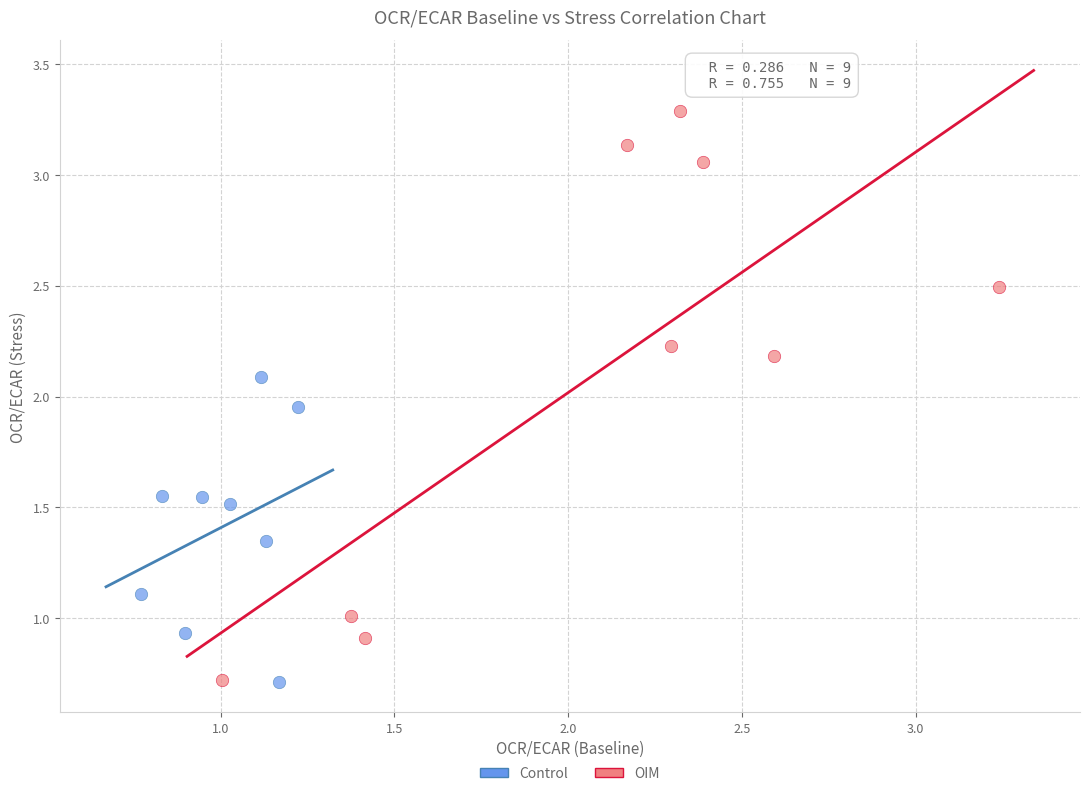

Which series contains the highest Y value?

OIM